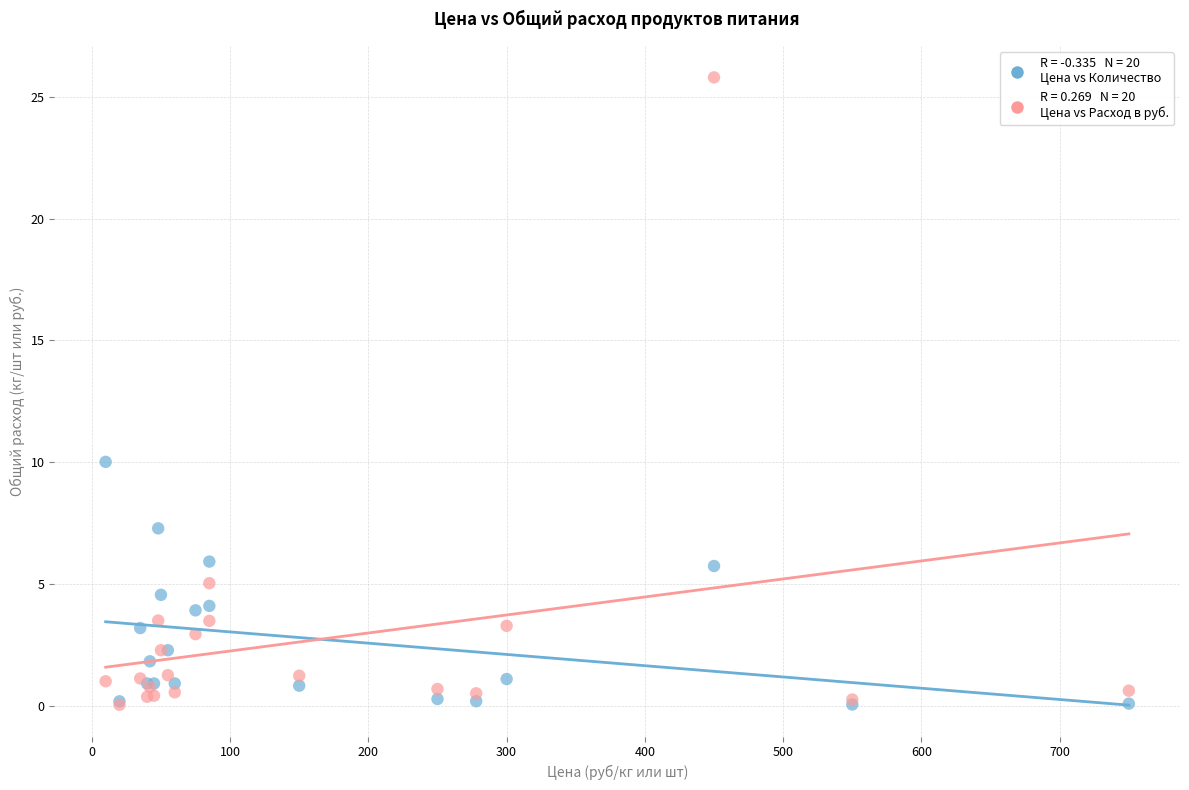

Across all series, what Y value is closest to 12?

10.0